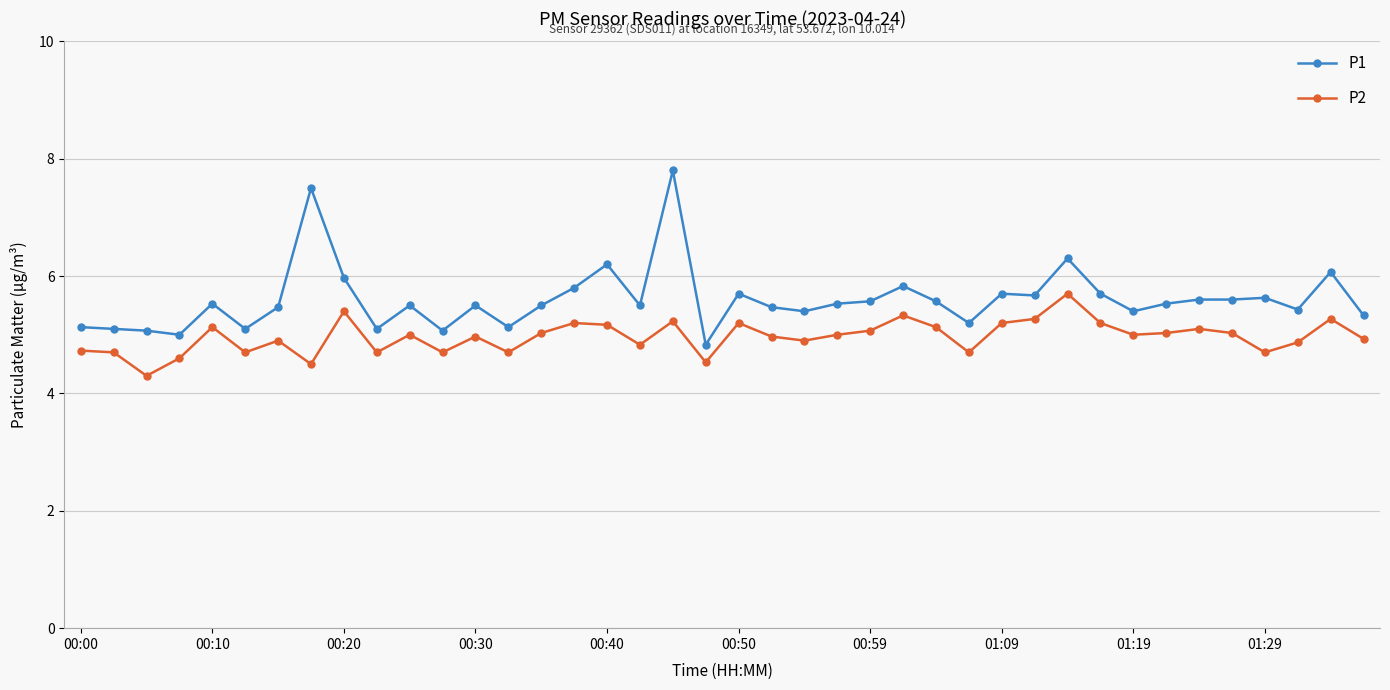

List the series in order of their overall mean, highest first.

P1, P2